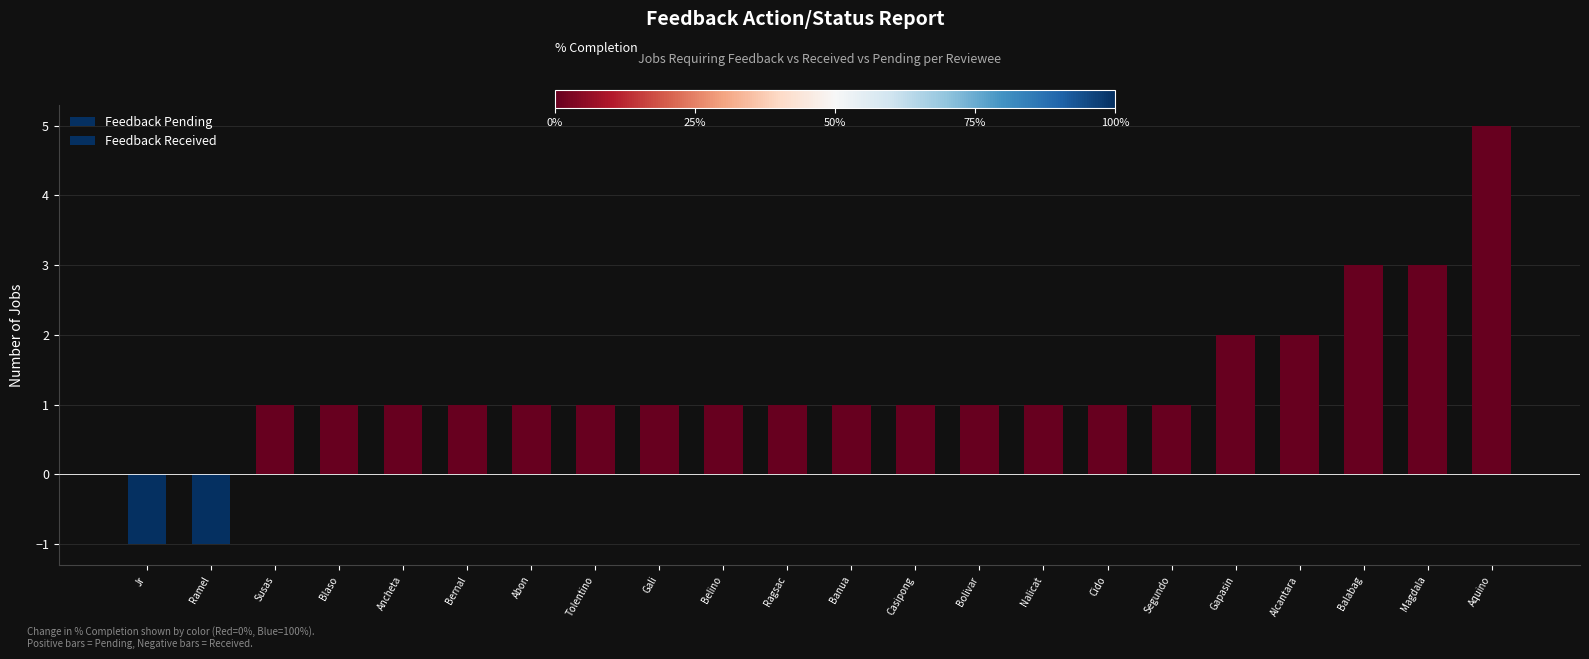

Reading left to right, list all the values displayed in this chart.

Feedback Pending: Jr=0	Ramel=0	Susas=1	Blaso=1	Ancheta=1	Bernal=1	Abon=1	Tolentino=1	Gali=1	Belino=1	Ragsac=1	Banua=1	Casipong=1	Bolivar=1	Nalicat=1	Cido=1	Segundo=1	Gapasin=2	Alcantara=2	Balabag=3	Magdala=3	Aquino=5
Feedback Received: Jr=-1	Ramel=-1	Susas=0	Blaso=0	Ancheta=0	Bernal=0	Abon=0	Tolentino=0	Gali=0	Belino=0	Ragsac=0	Banua=0	Casipong=0	Bolivar=0	Nalicat=0	Cido=0	Segundo=0	Gapasin=0	Alcantara=0	Balabag=0	Magdala=0	Aquino=0